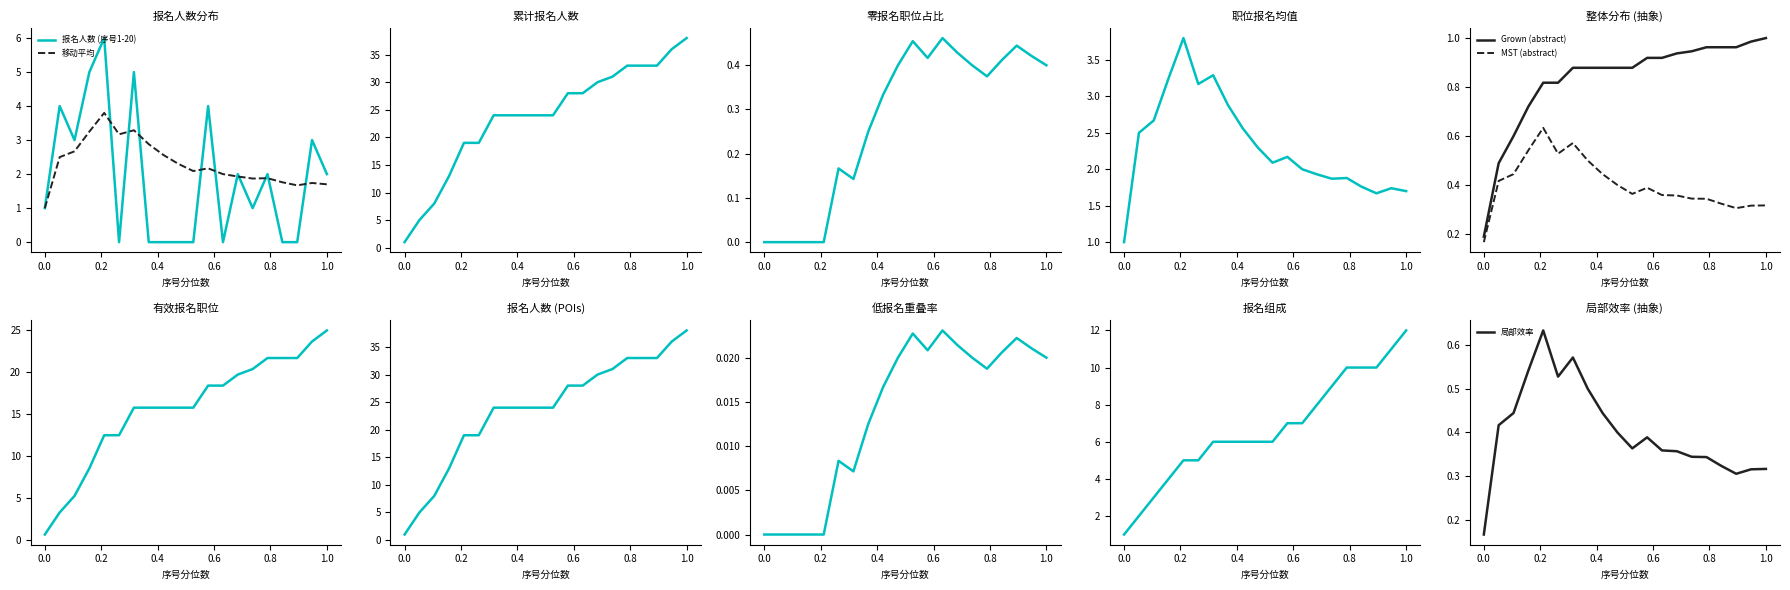

What is the value of the 移动平均 point at the 13th from the left?

2.0